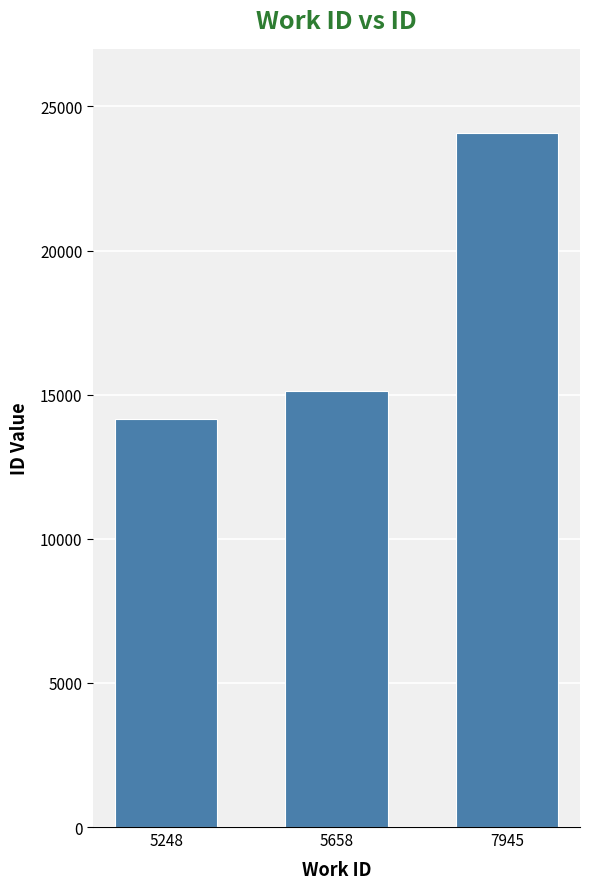

Does the chart contain stacked bars?

No